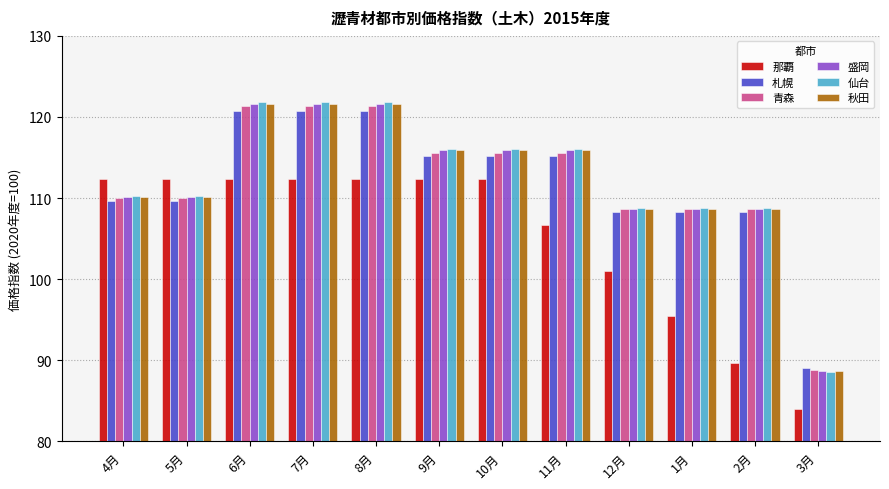

What is the value of the 秋田 bar at the 3rd from the left?

121.6